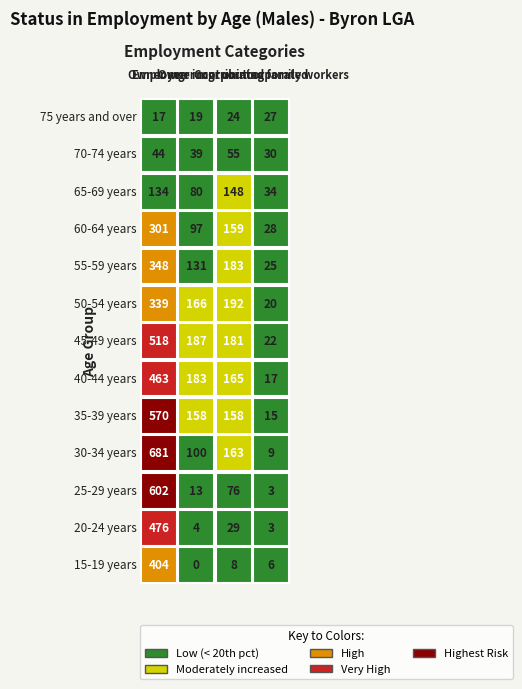

Which has a higher value, 20-24 years or 45-49 years?

45-49 years